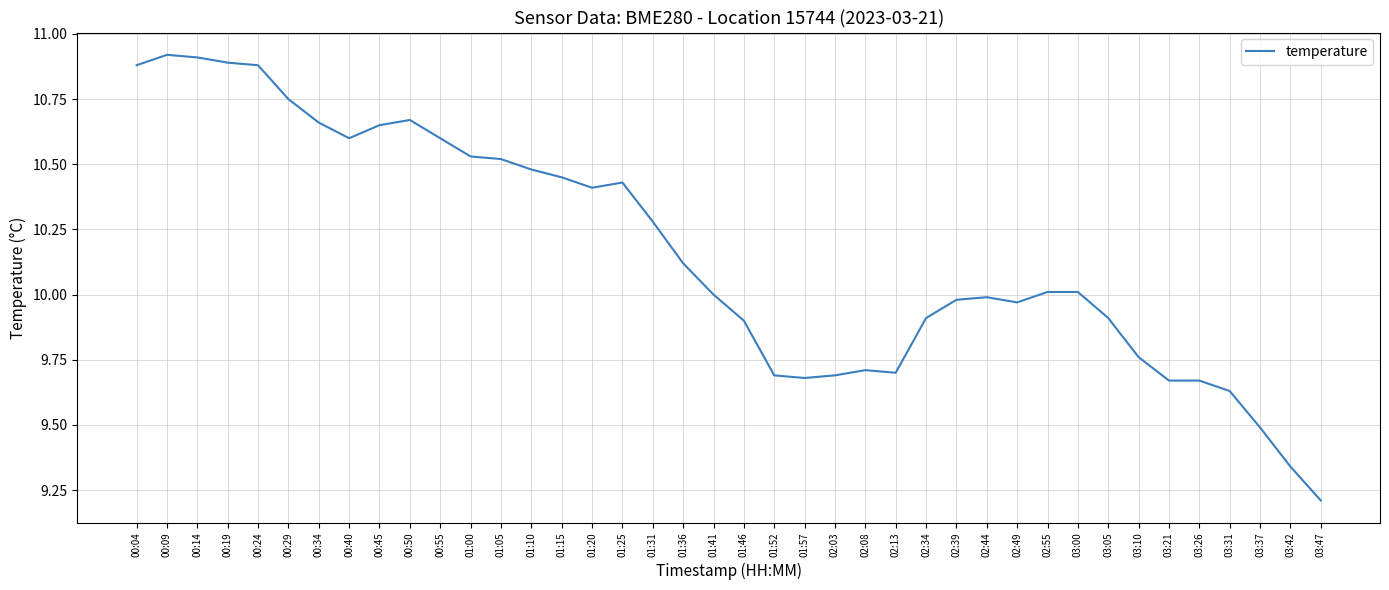

What position from the right is 00:19?

37